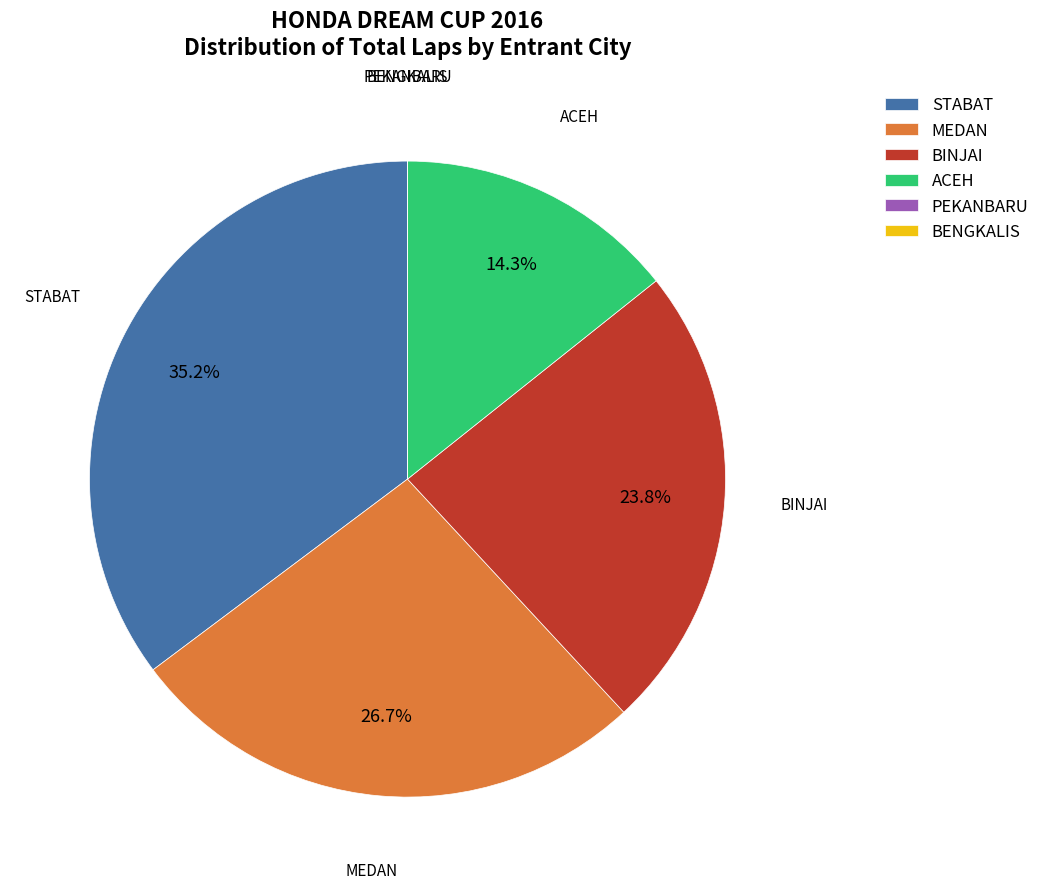

True or false: MEDAN accounts for 27% of the total.

True